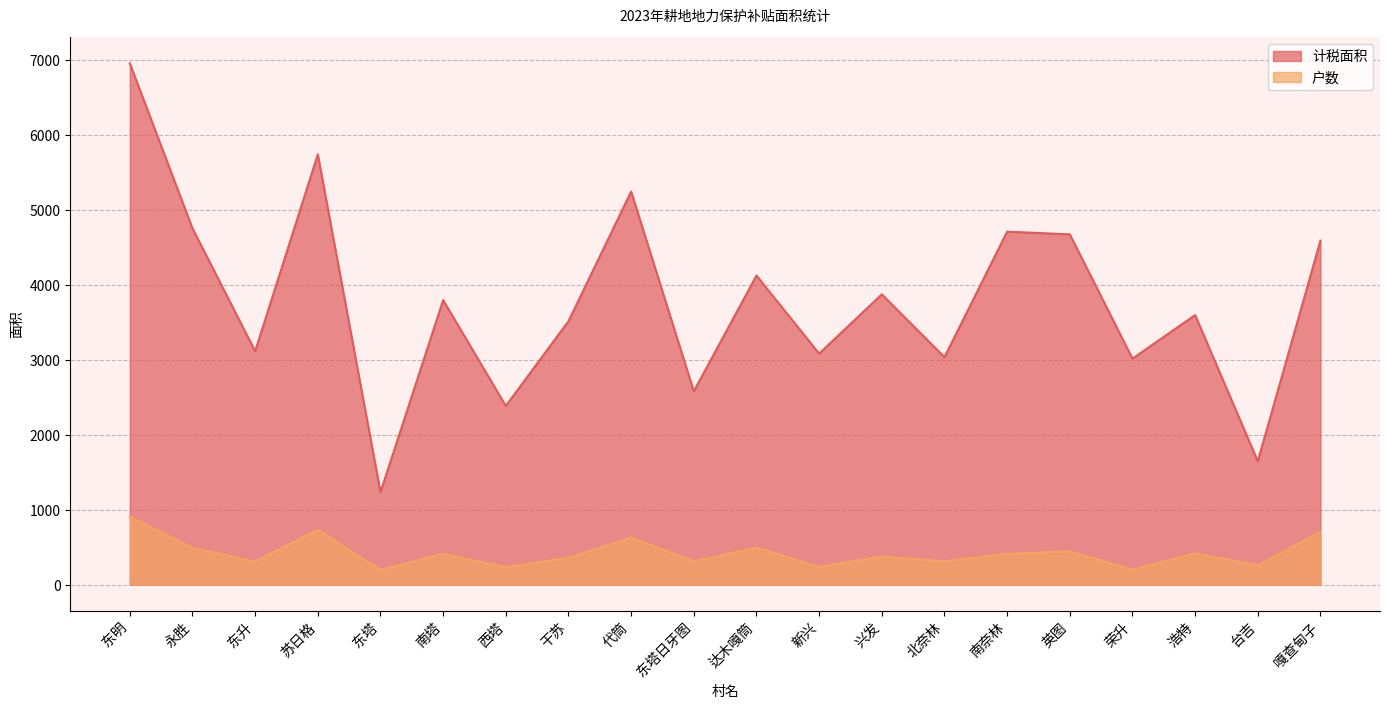

What is the difference between the highest and lowest values at 新兴?

2842.4